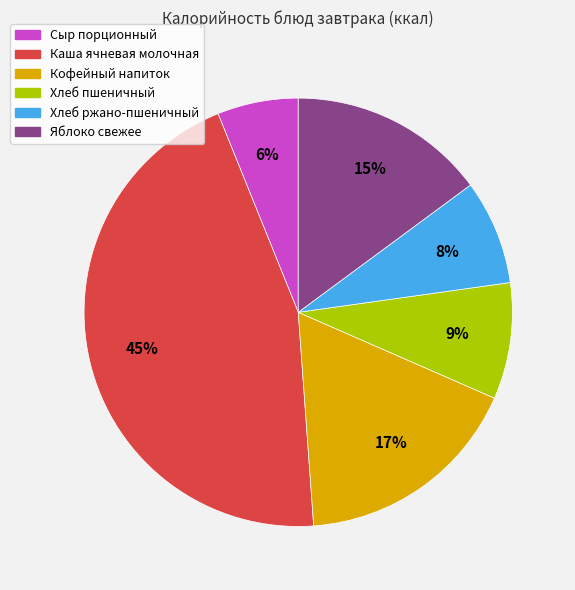

Rank the categories by value from highest to lowest.

Каша ячневая молочная, Кофейный напиток, Яблоко свежее, Хлеб пшеничный, Хлеб ржано-пшеничный, Сыр порционный